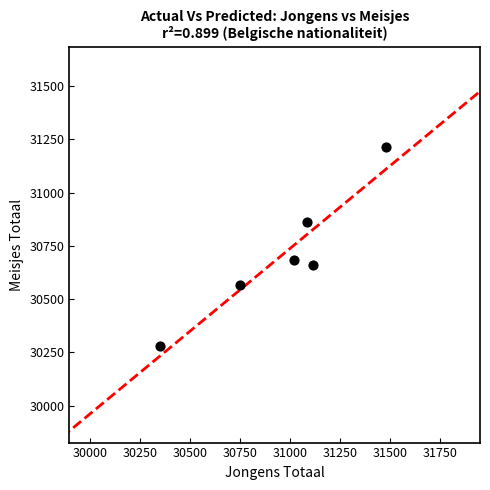

What is the average Y value?

30712